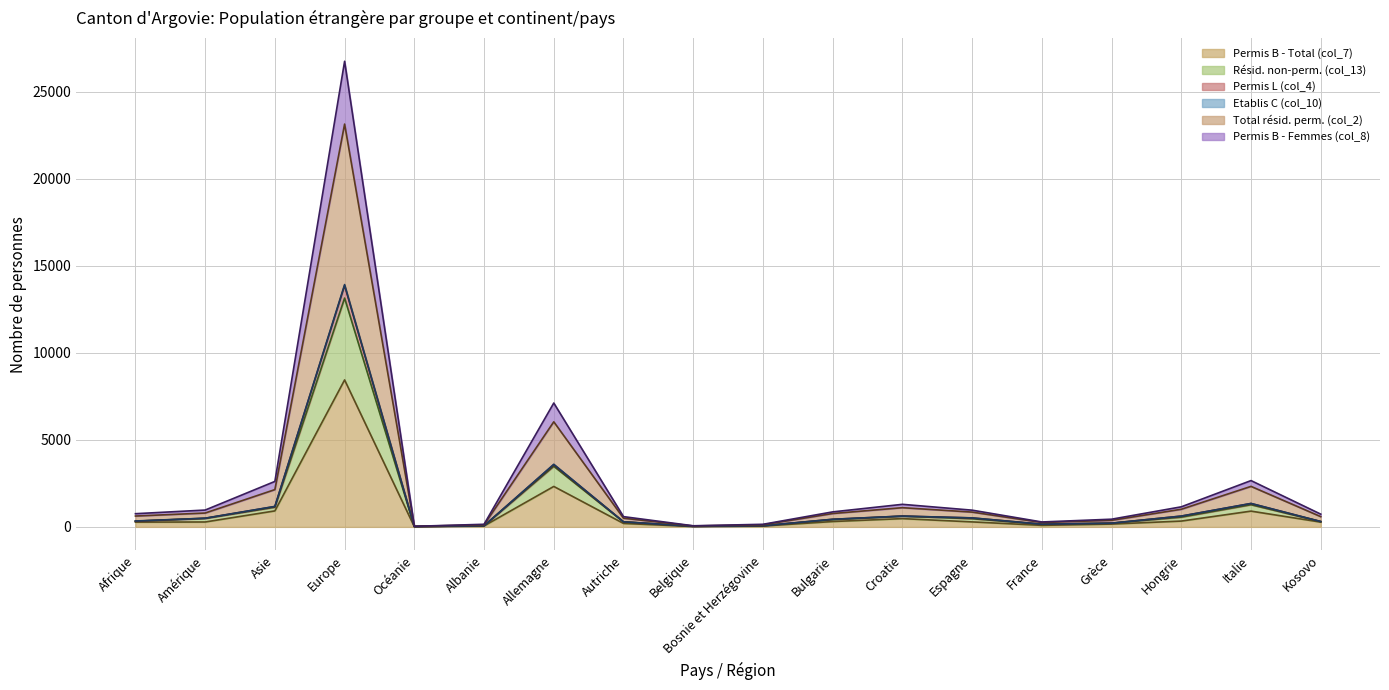

What is the maximum value shown in the chart?

26745